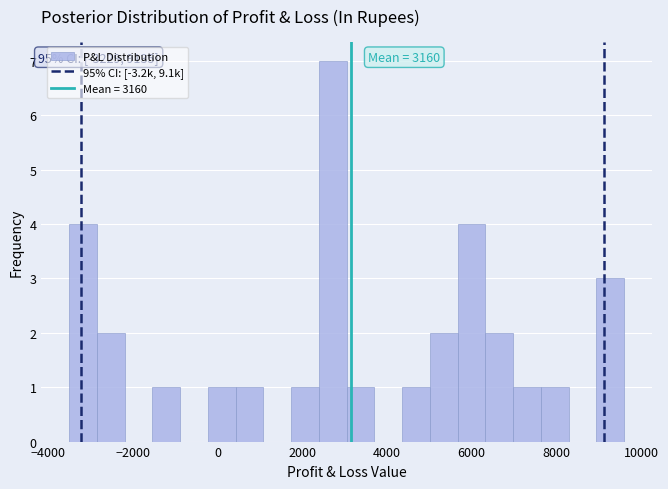

Read against the x-axis, roughly where is the centre of the tallest bar?

2800